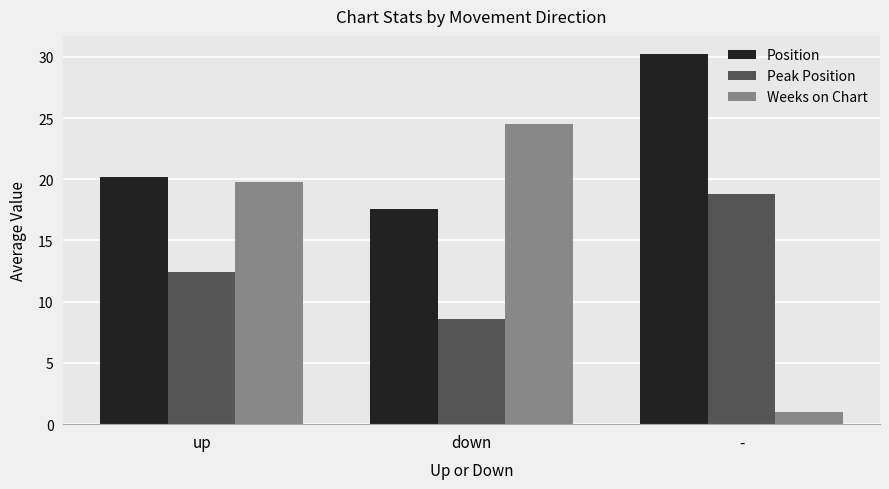

What is the label of the 2nd bar from the right?

down